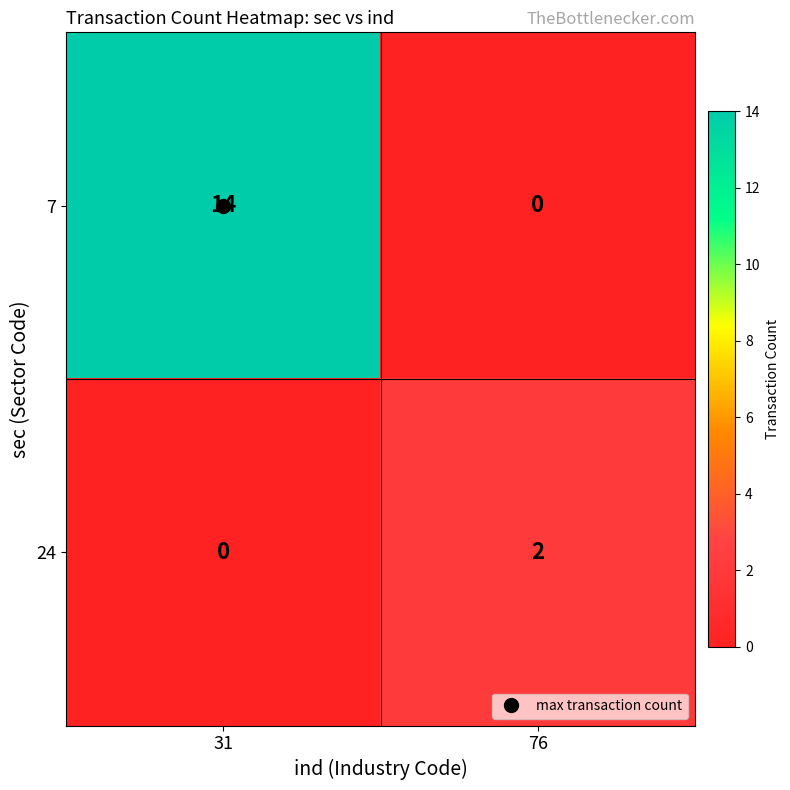

What is the difference between the maximum and minimum values in the 7 series?

14